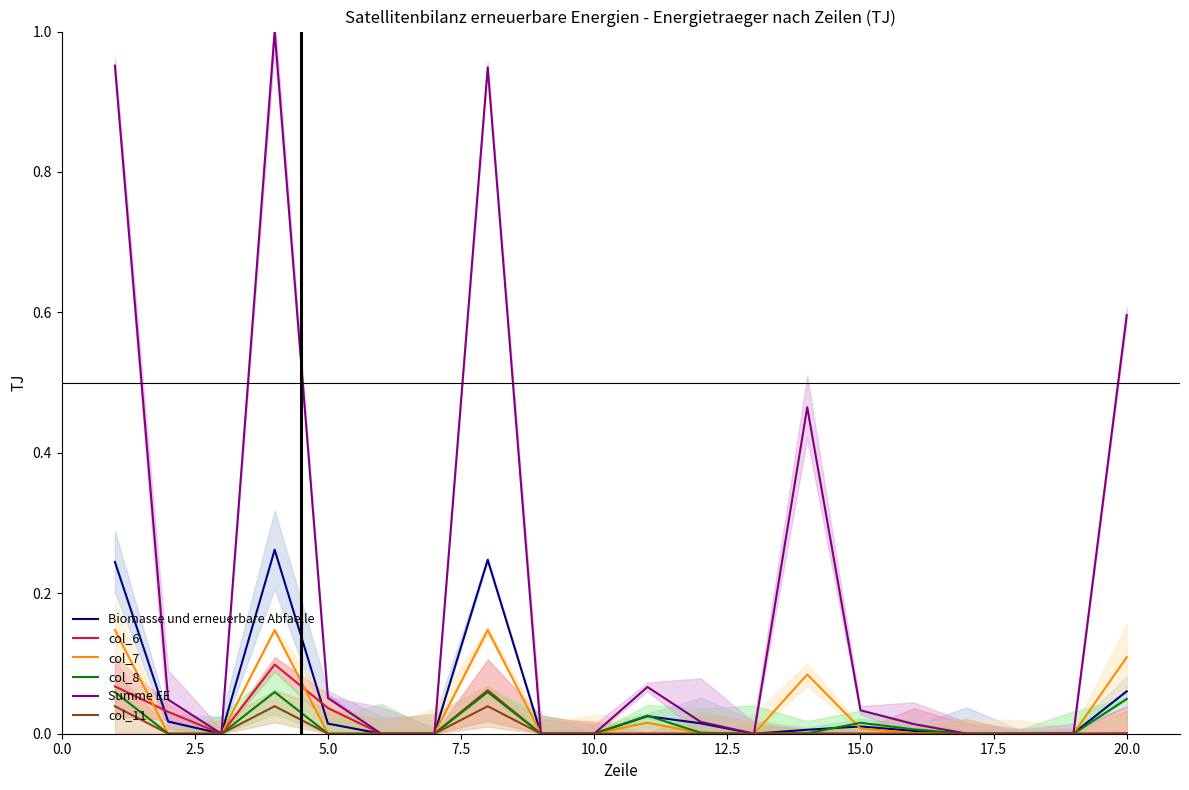

Where do col_6 and col_11 first cross each other?

14 and 15